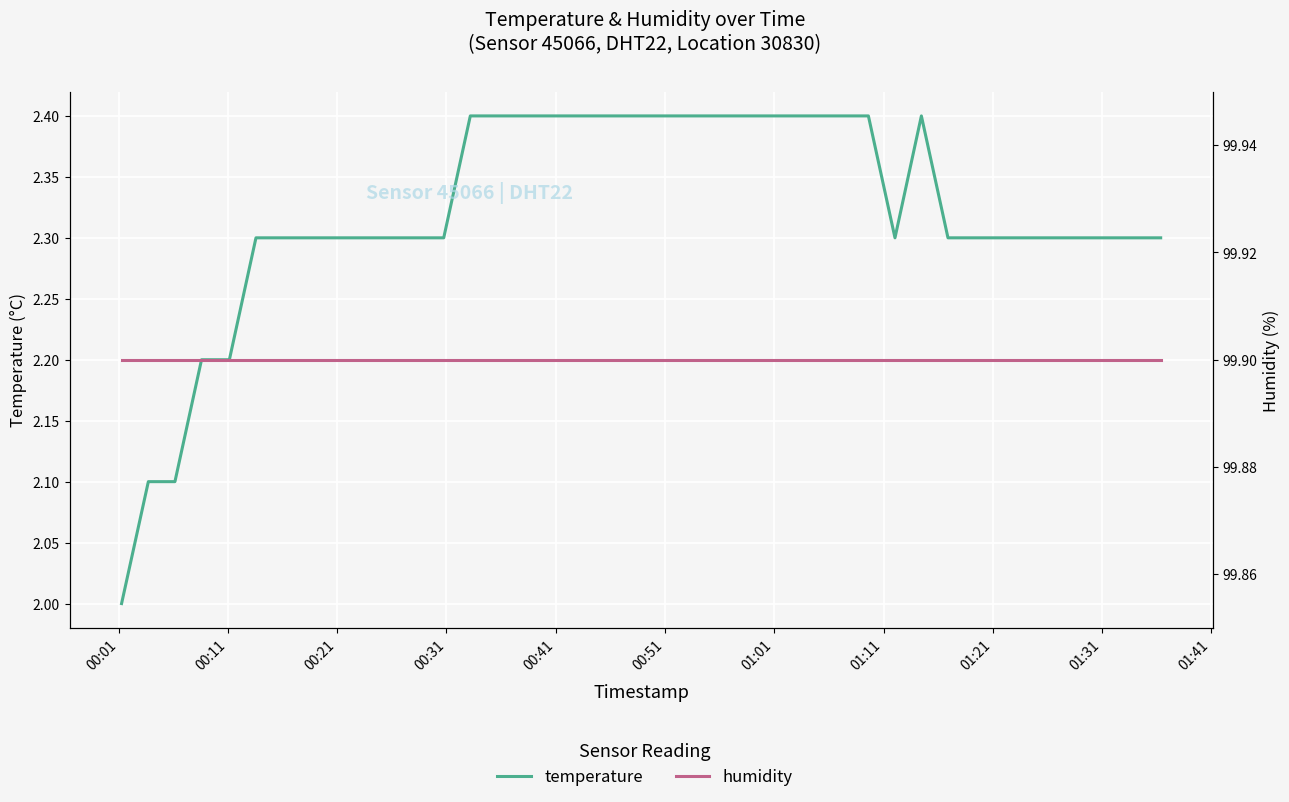

True or false: humidity and temperature intersect in this chart.

False